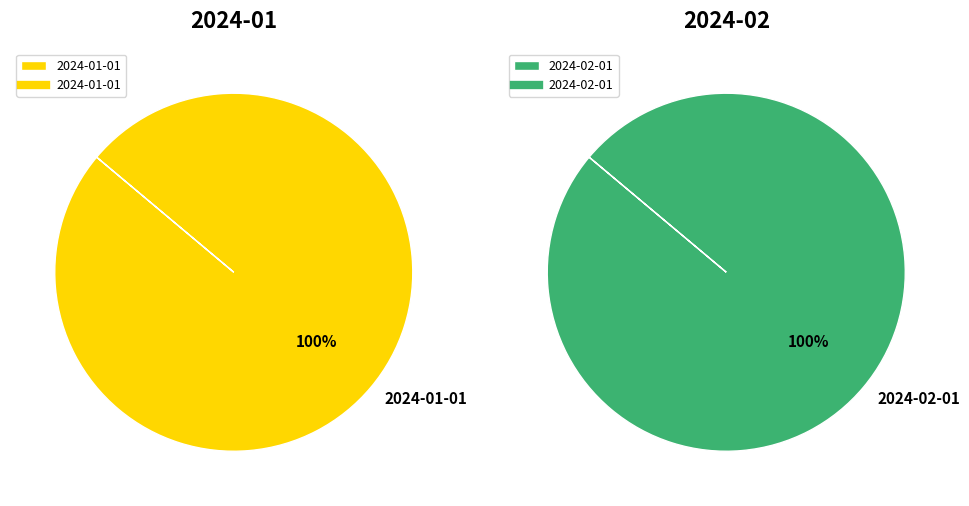

What is the change in value from 2024-01-01 to 2024-02-01?

+2